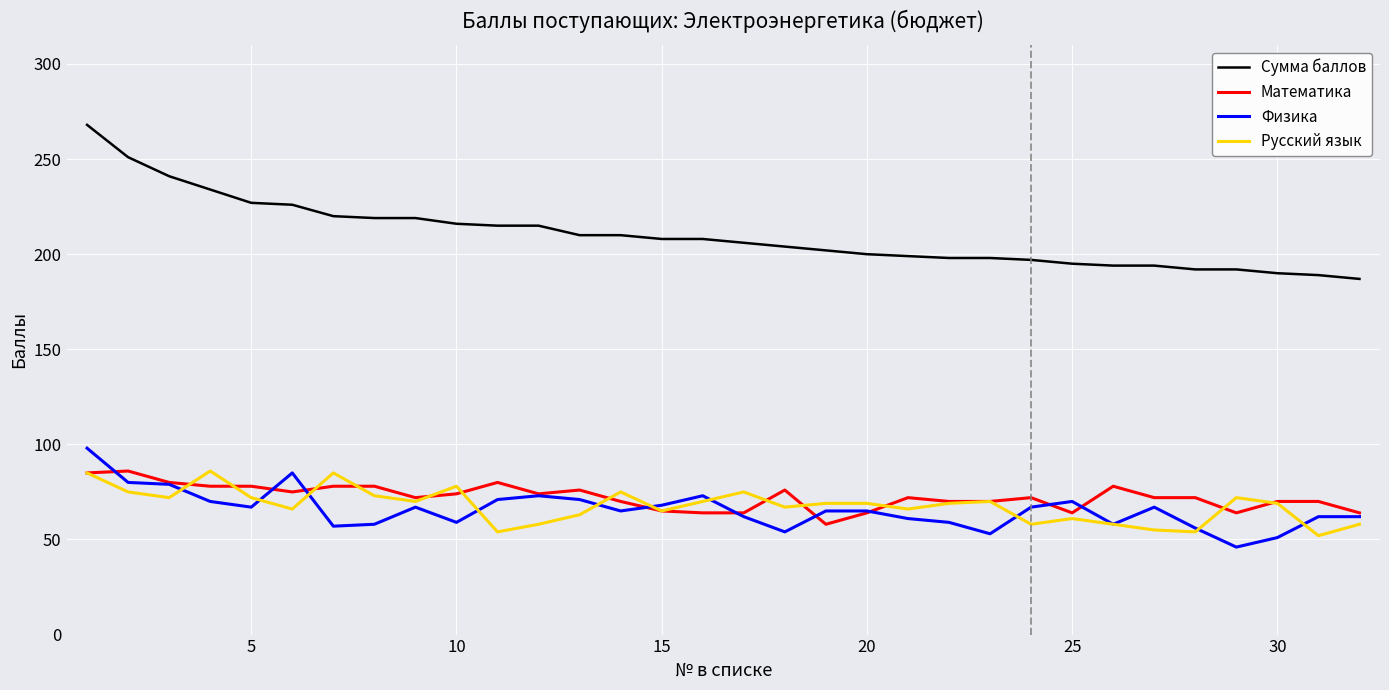

True or false: Математика and Физика intersect in this chart.

True